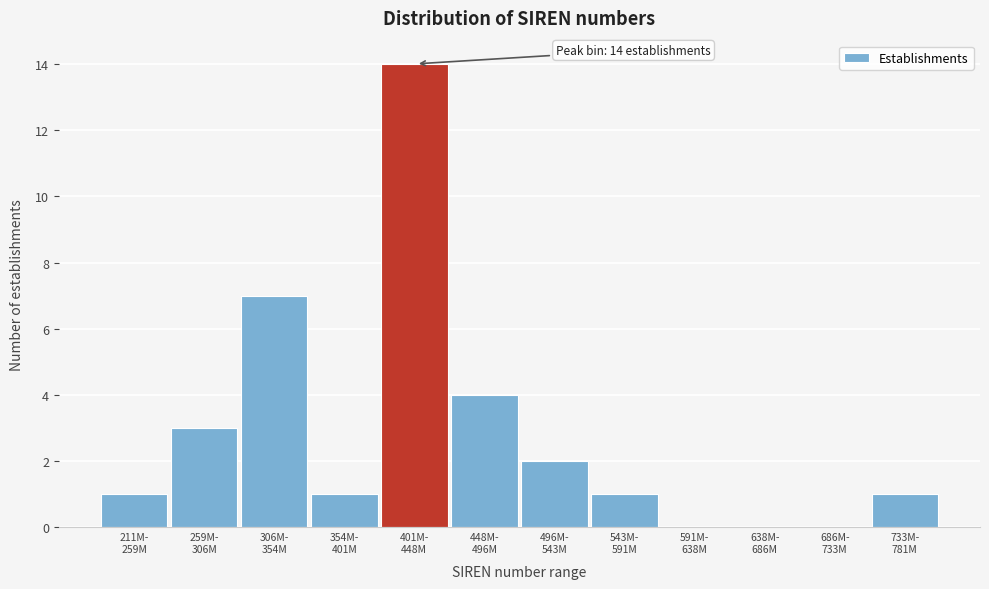

What is the sum of all values?

34